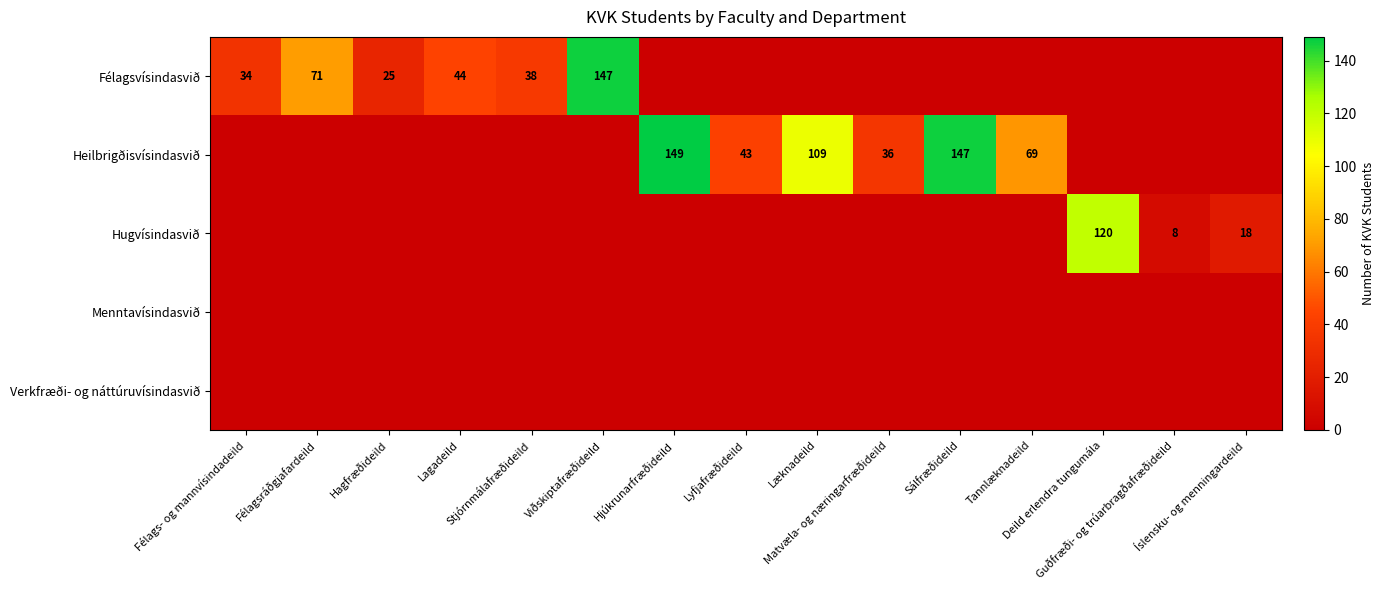

Where is Heilbrigðisvísindasvið nearest to the value 74?

Tannlæknadeild